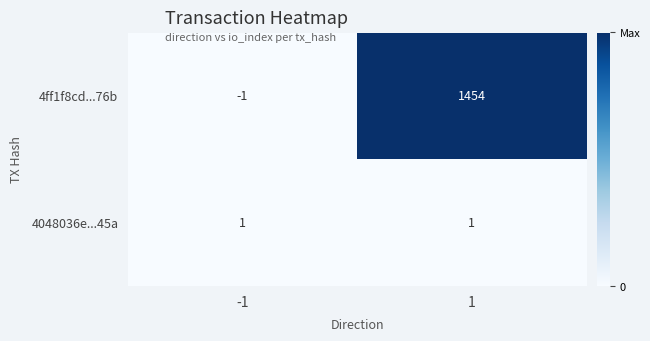

Is it true that 4ff1f8cd...76b equals 2055 at 1?

False